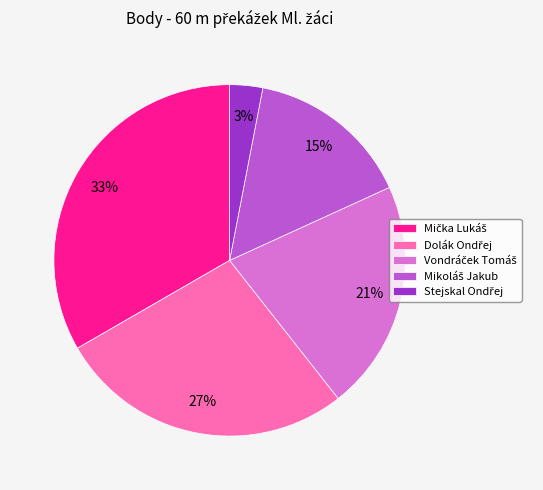

Does any single category account for the majority?

No